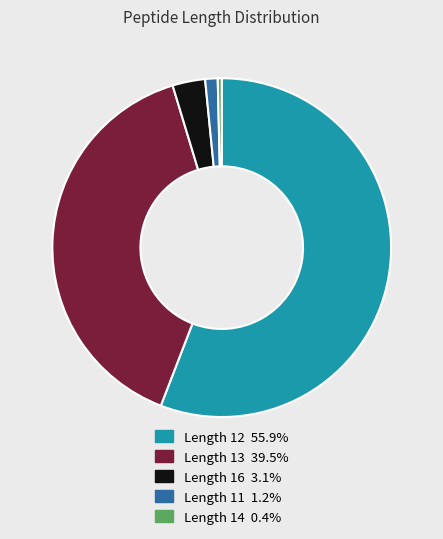

Is there any slice that represents more than half of the pie?

Yes